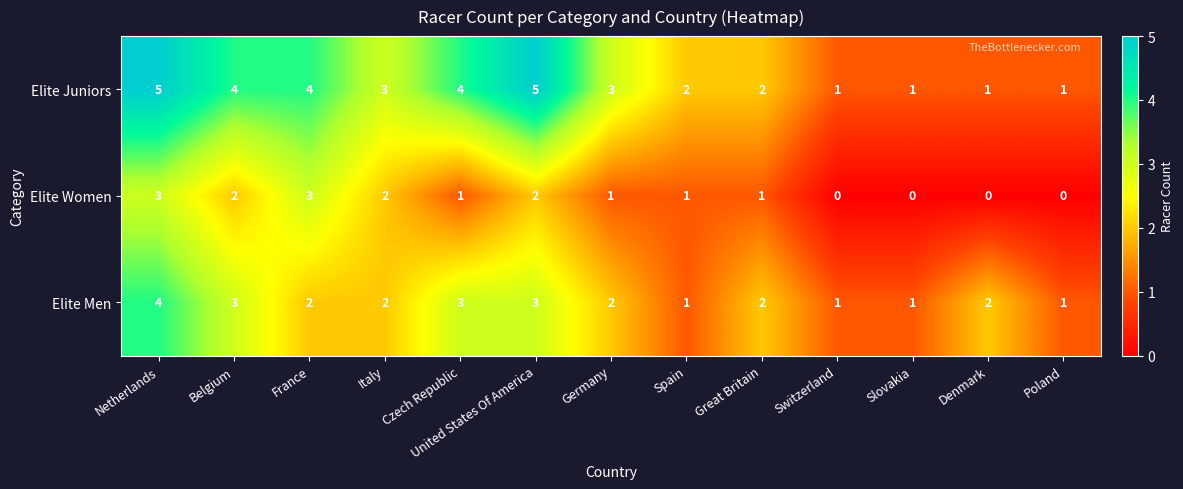

At how many categories does at least one series exceed 0?

13